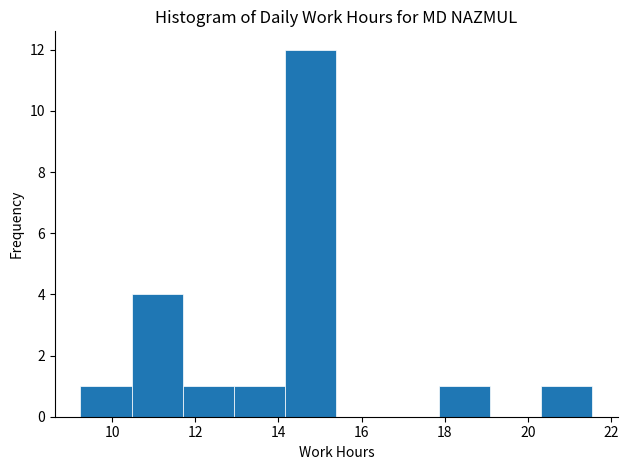

Over which range of the x-axis is the bar tallest?

14.2 to 15.4